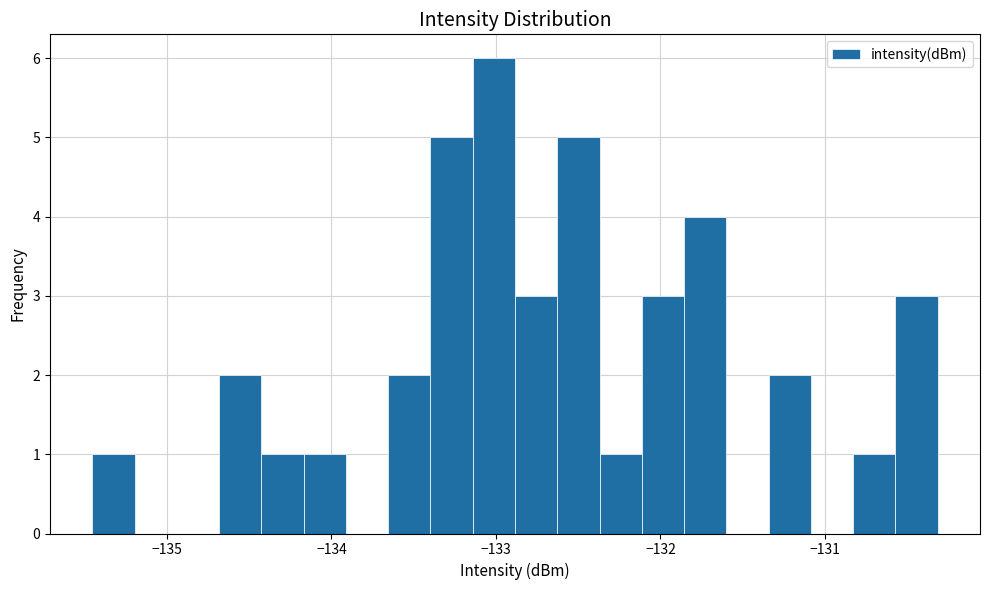

Around what value on the x-axis is the tallest bar? Give the approximate position of its centre, as read against the axis.

-133.0